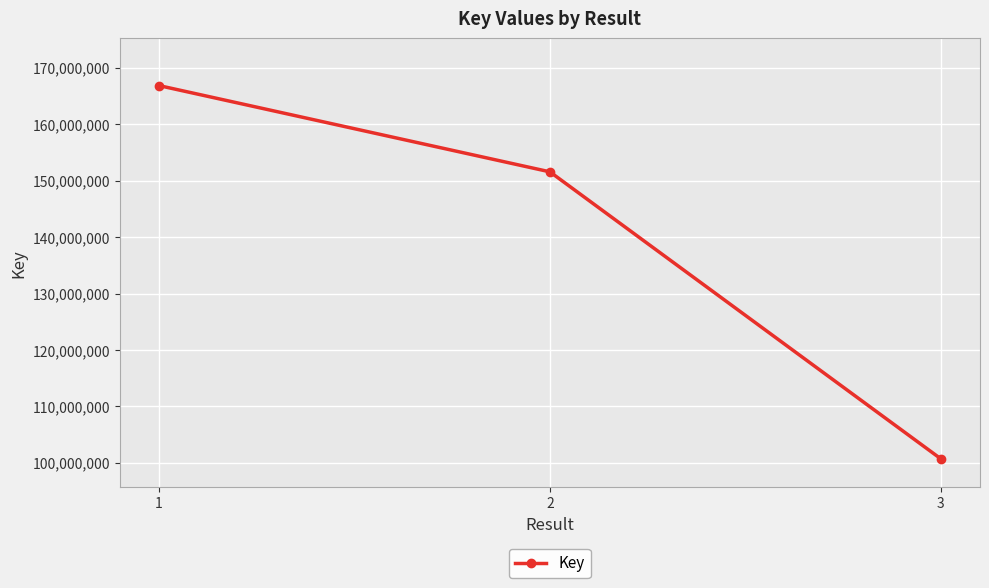

Which has a higher value, 1 or 2?

1